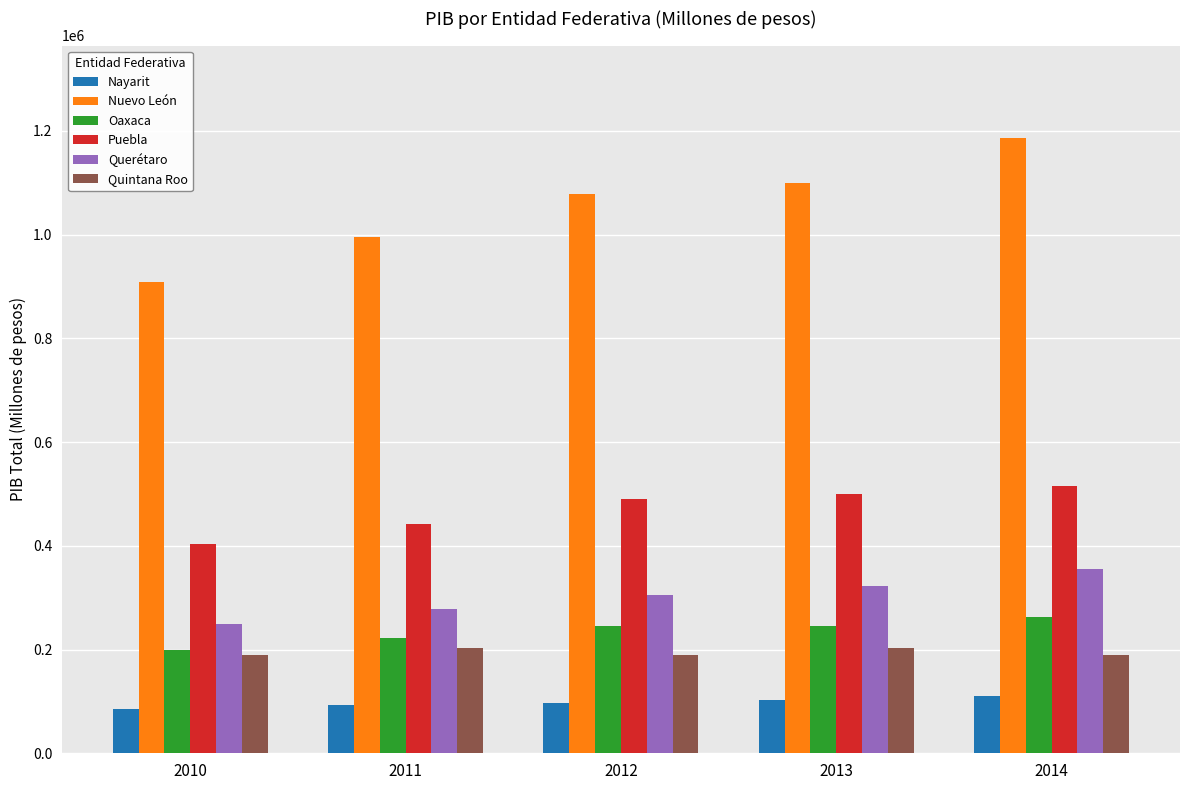

At which category is the sum across all series the highest?

2014